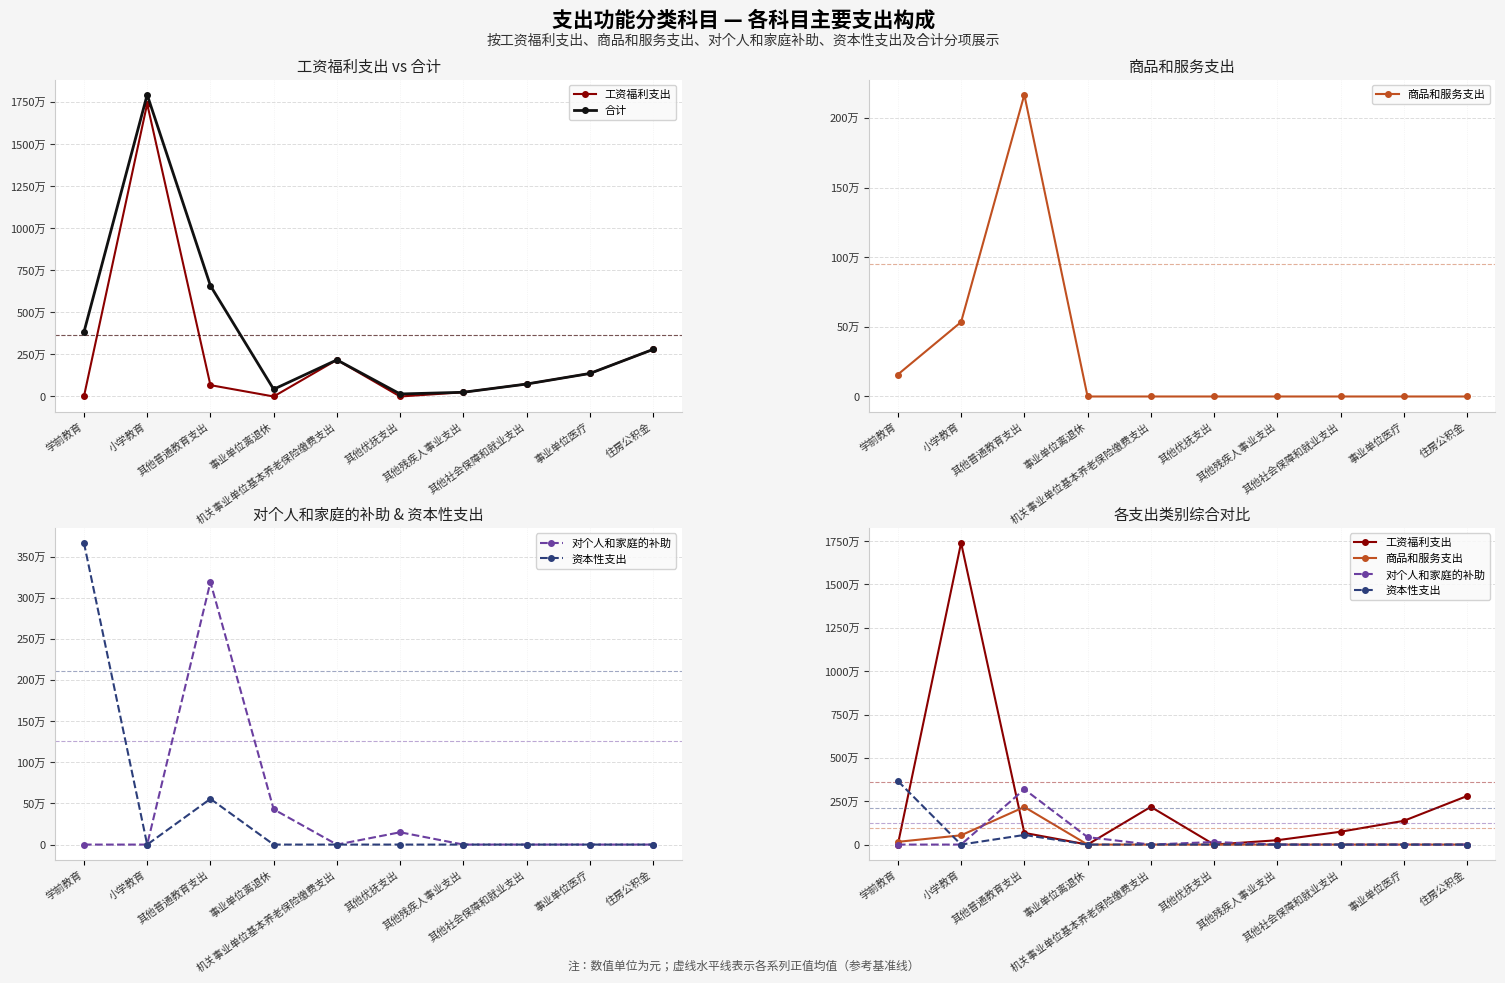

In 合计, how many points are higher than both neighbors (excluding endpoints)?

2